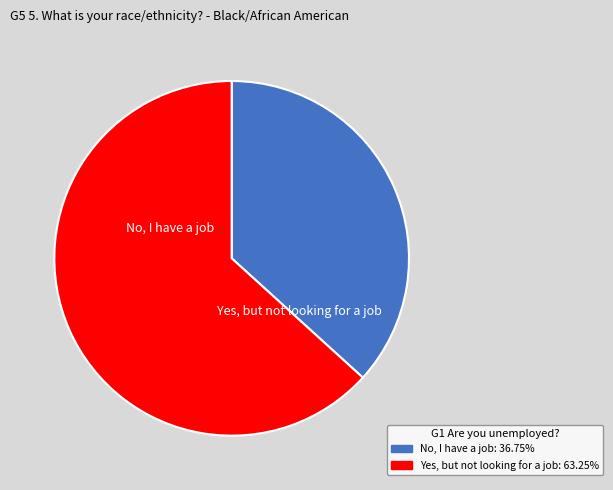

Does any single category account for the majority?

Yes